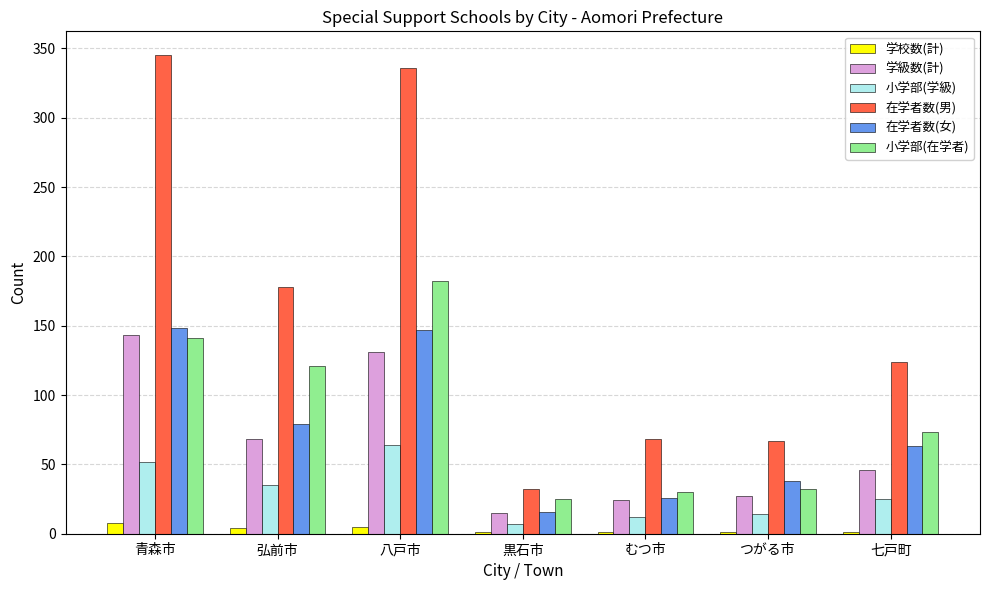

What are all the series names shown in the legend?

学校数(計), 学級数(計), 小学部(学級), 在学者数(男), 在学者数(女), 小学部(在学者)